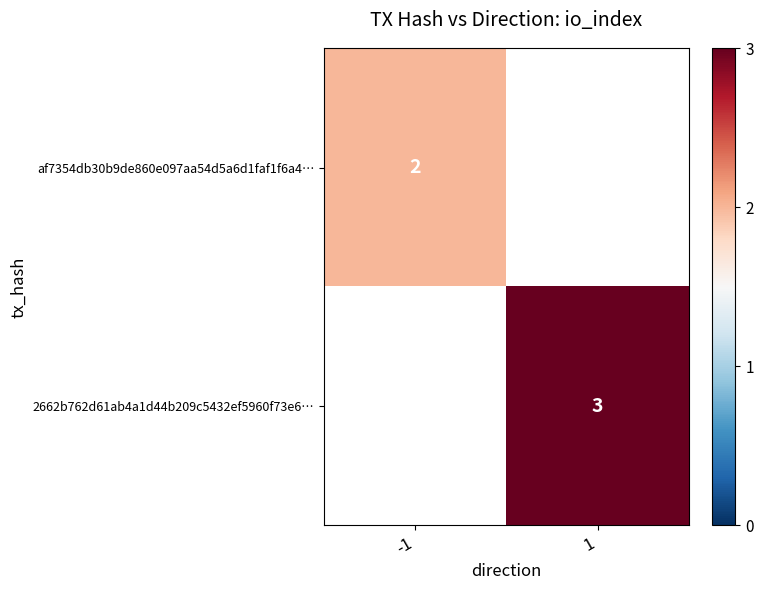

At how many categories does at least one series exceed 2?

1